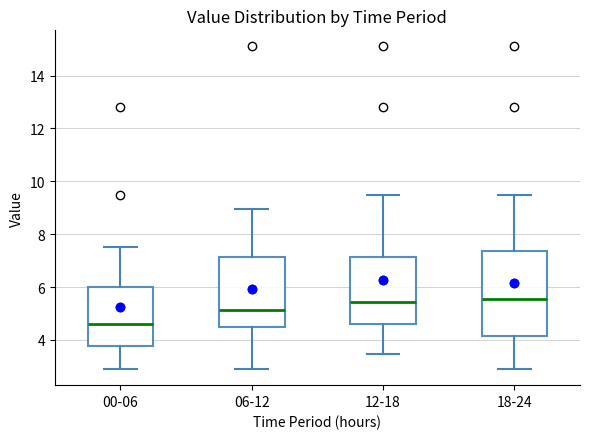

Reading left to right, read every box against the y-axis: the position of its median line, the range the box covers, and the ends of its whiskers. The values are not printed on the chart, so give them approximately, as read against the axis.

00-06: median 4.6, box 3.8 to 6.0, whiskers 3.0 to 7.6
06-12: median 5.2, box 4.6 to 7.2, whiskers 3.0 to 9.0
12-18: median 5.4, box 4.6 to 7.2, whiskers 3.4 to 9.4
18-24: median 5.6, box 4.2 to 7.4, whiskers 3.0 to 9.4